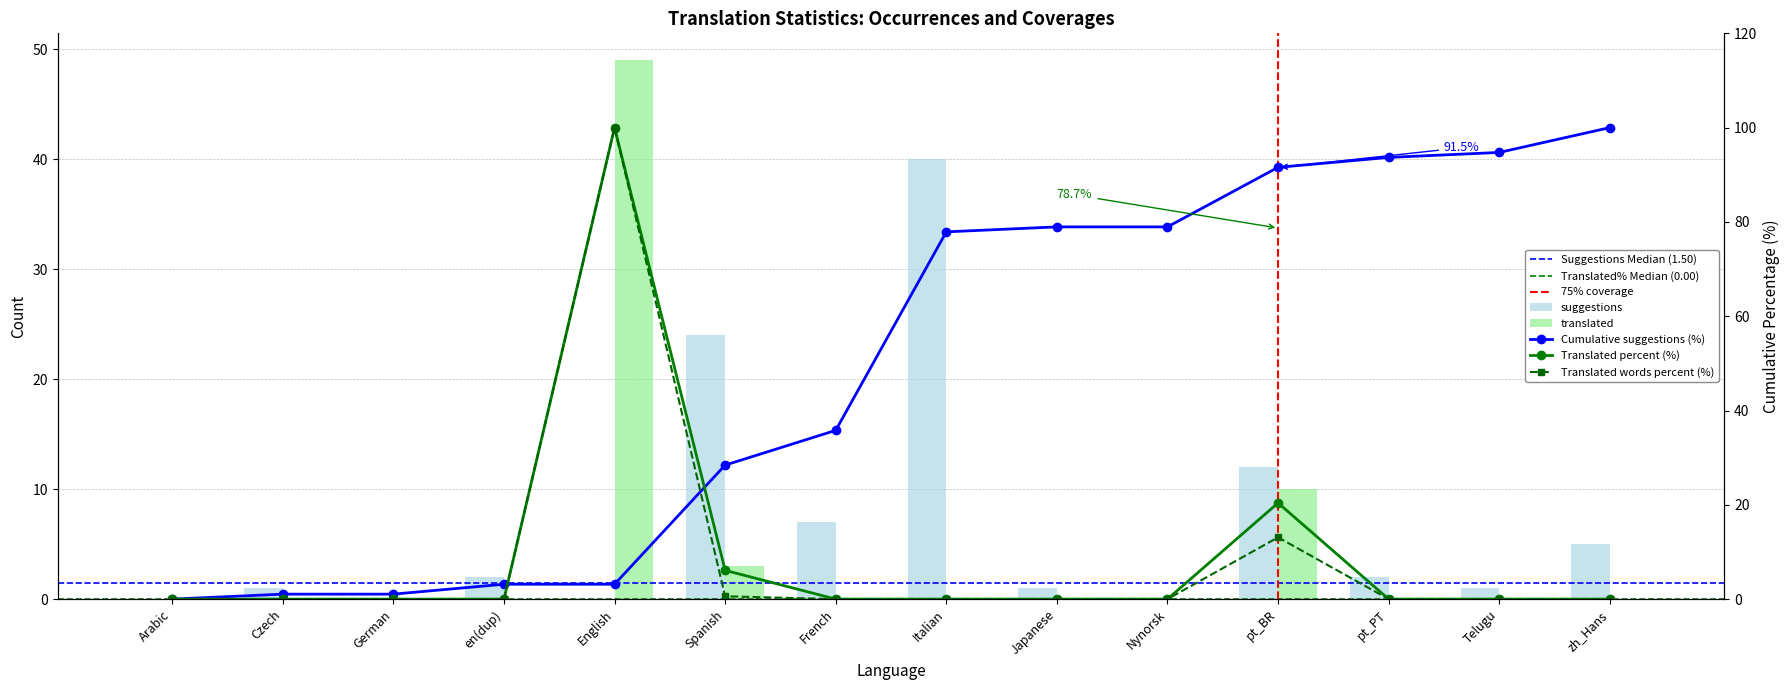

Rank the series by their maximum value, from lowest to highest.

suggestions, translated, translated_percent, translated_words_percent